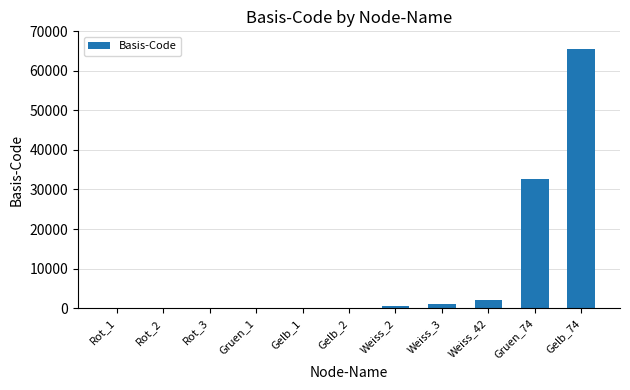

Is it true that the value at Rot_3 is 8?

True